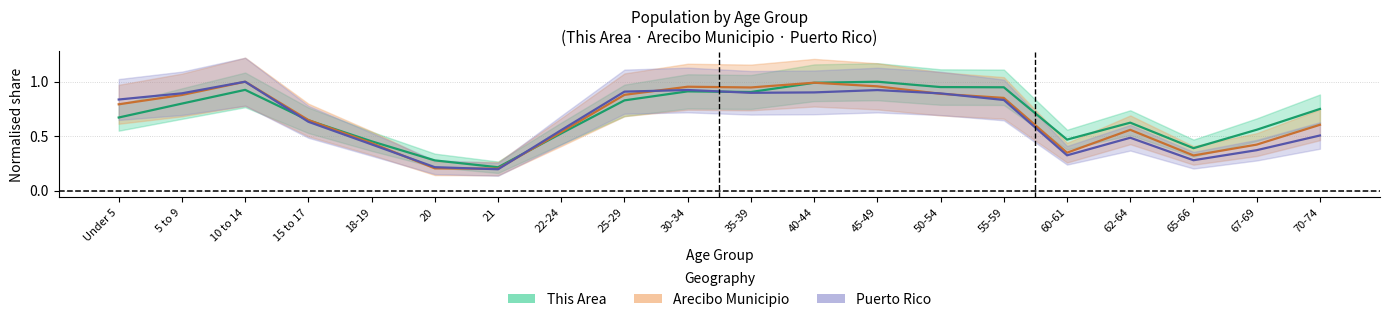

Between 20 and 70-74, which series saw the biggest shift?

This Area